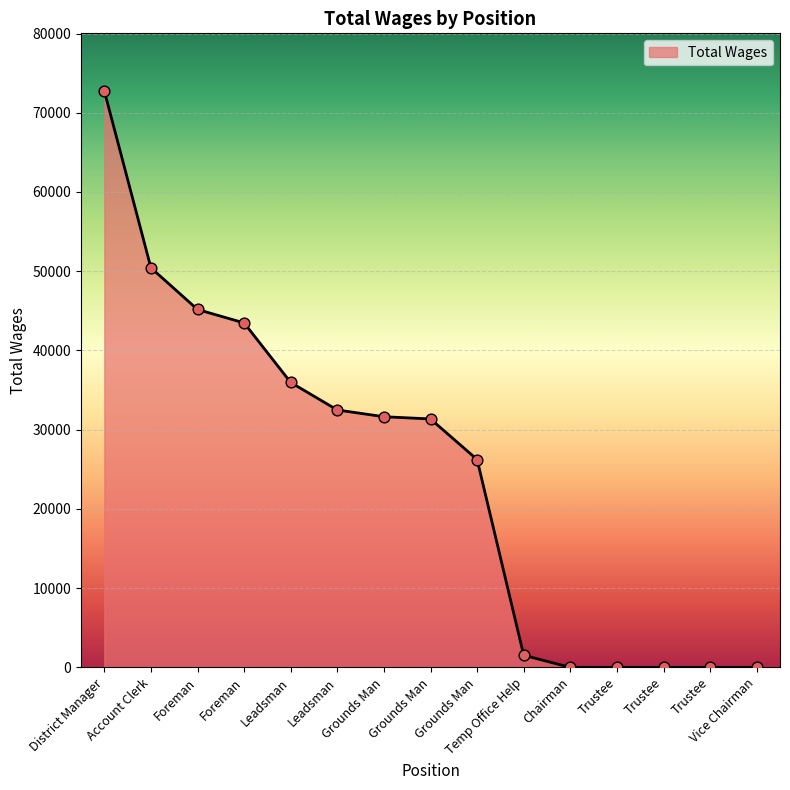

What is the change in value from Grounds Man to Chairman?

-26233